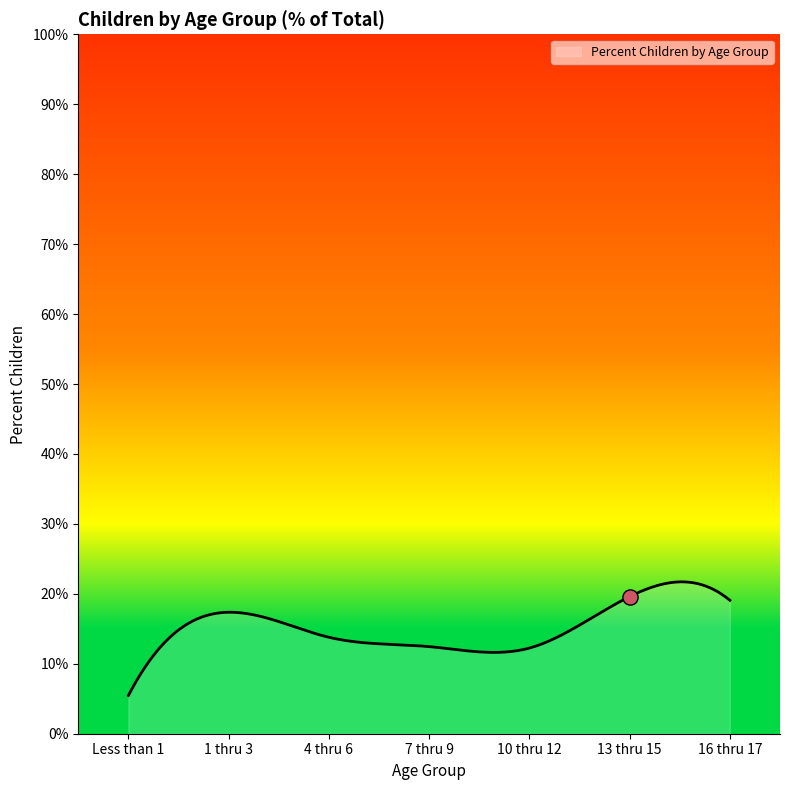

Which has a higher value, 16 thru 17 or 1 thru 3?

16 thru 17